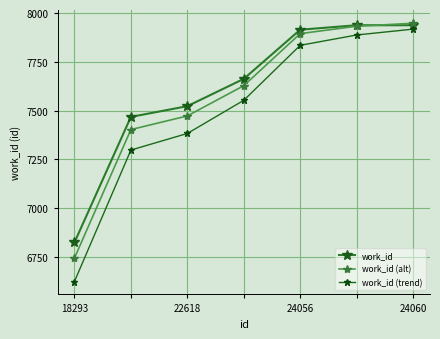

How many data points does each series have?

7